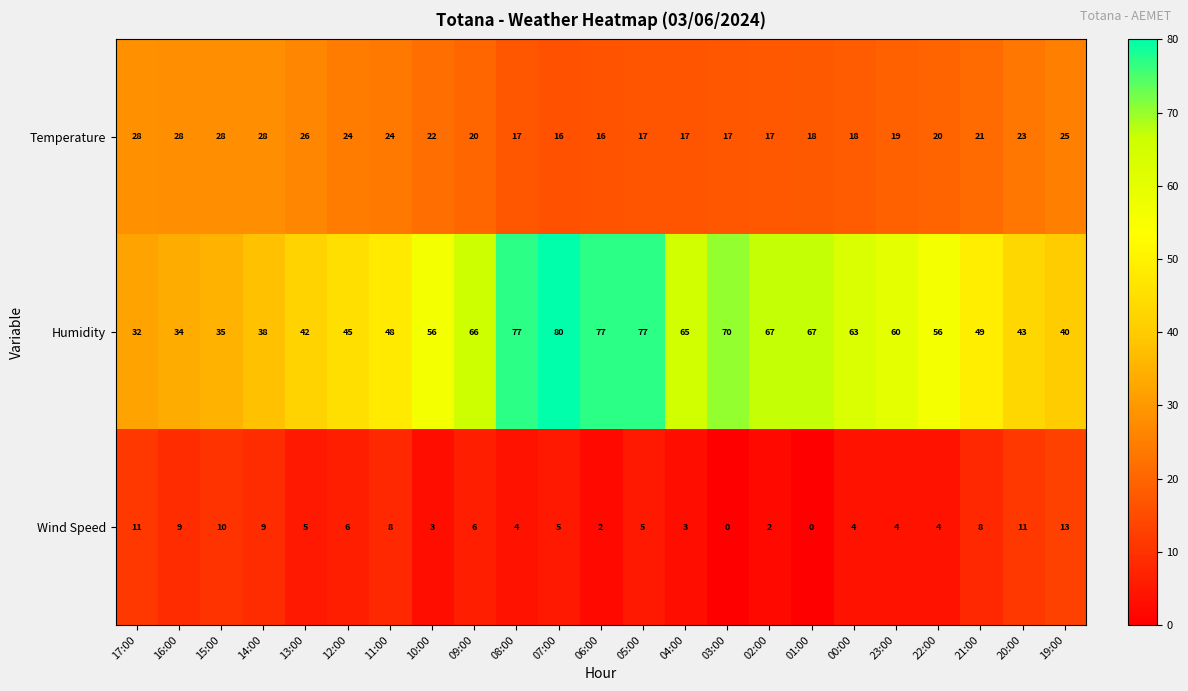

What is the difference between the highest and lowest values at 12:00?

39